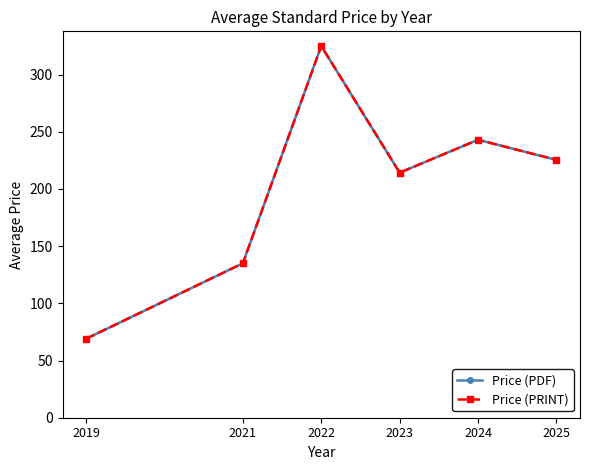

What is the lowest value of the Price (PDF) series?

69.0